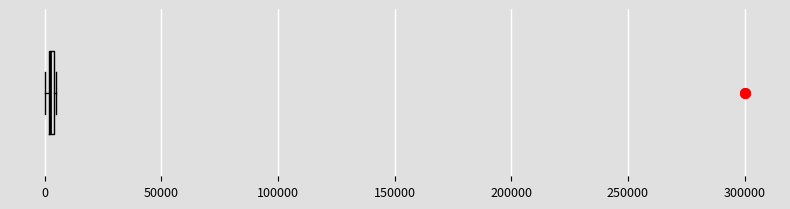

Where is the left edge of the box on the x-axis? The values are not printed on the chart, so give them approximately, as read against the axis.

0